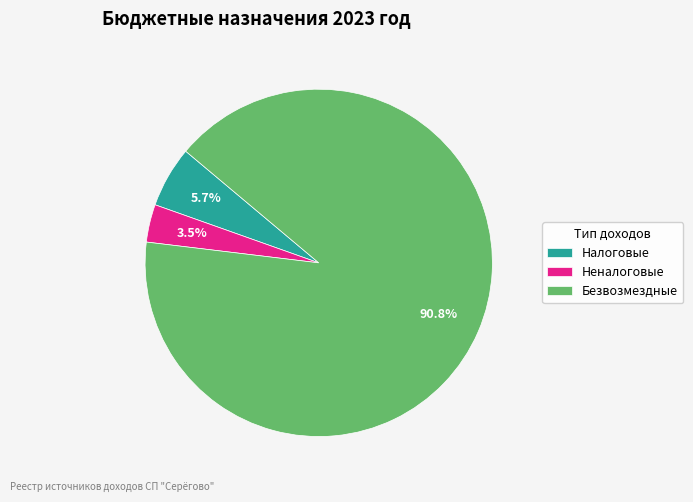

To the nearest percent, what is the difference between the Неналоговые and Безвозмездные slice percentages?

87%